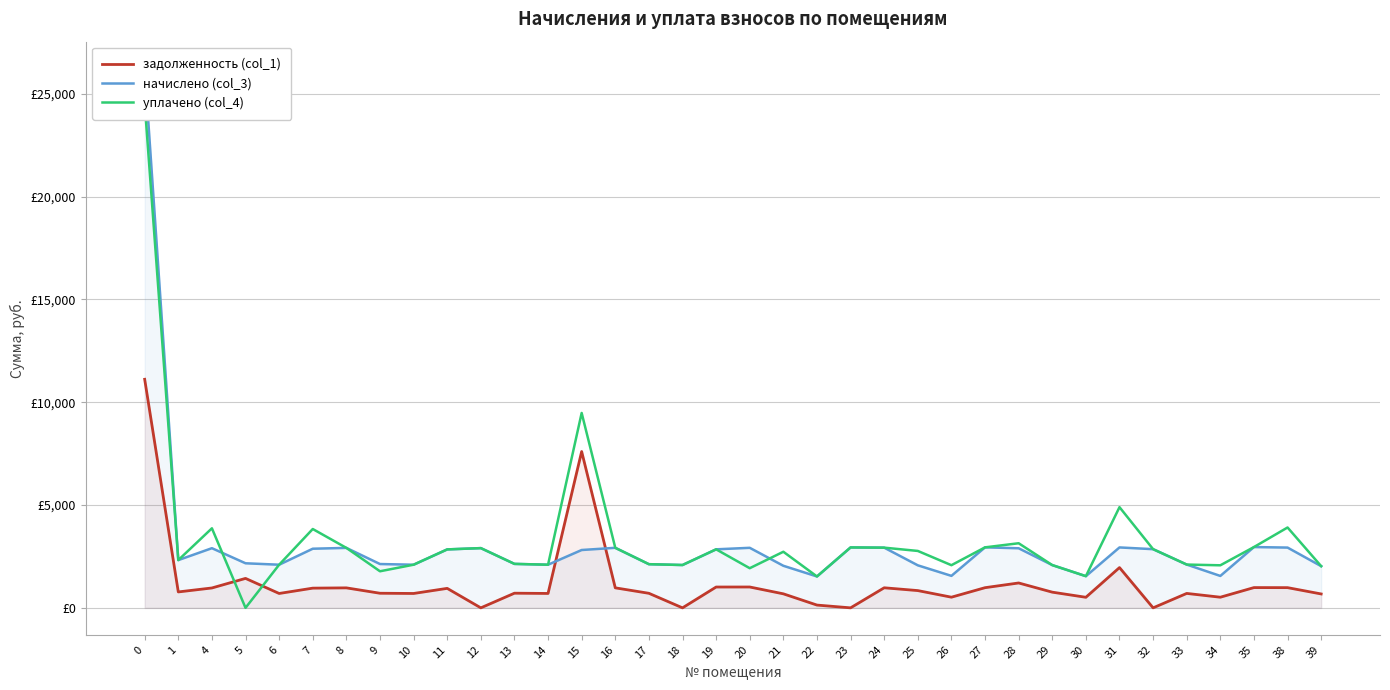

What is the approximate value of начислено (col_3) at 19?

2846.4